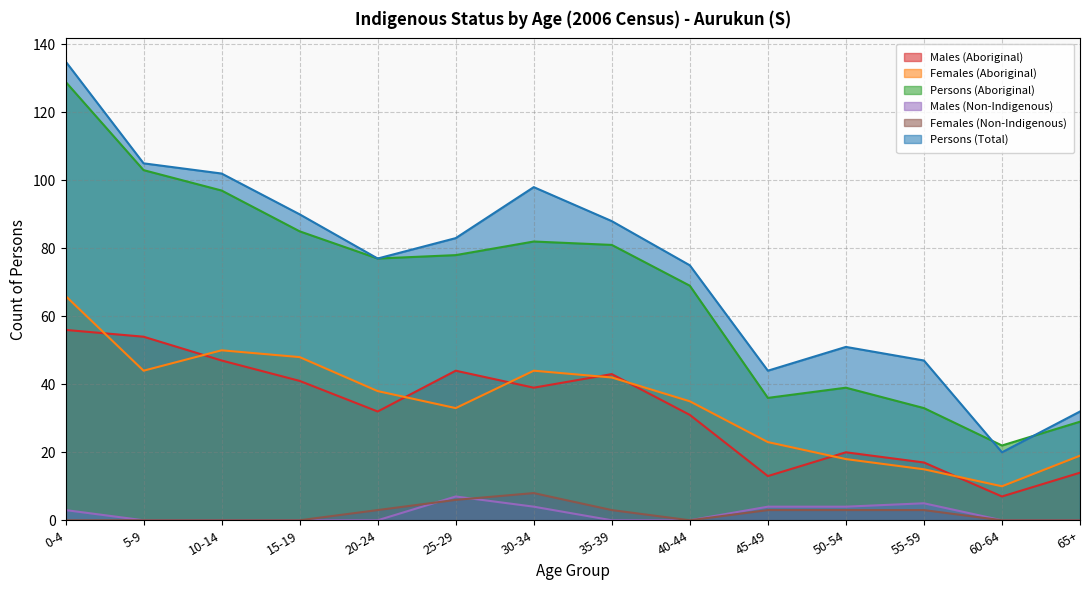

How many lines are shown in the chart?

6